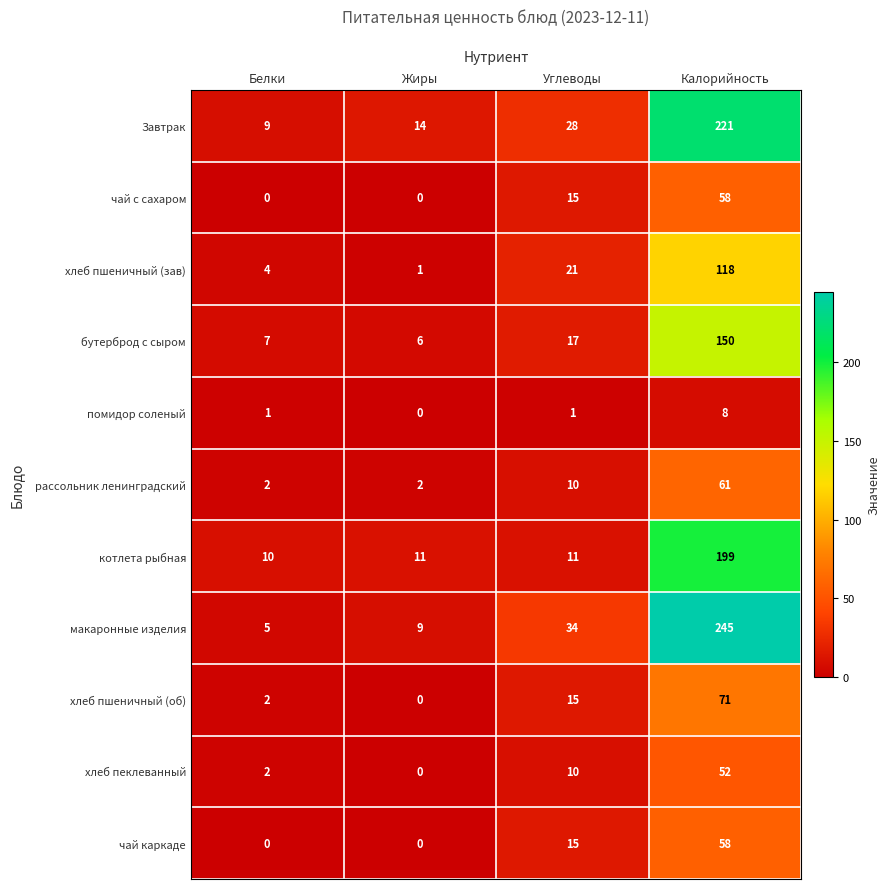

What is the difference between the second highest and second lowest values in the чай каркаде series?

15